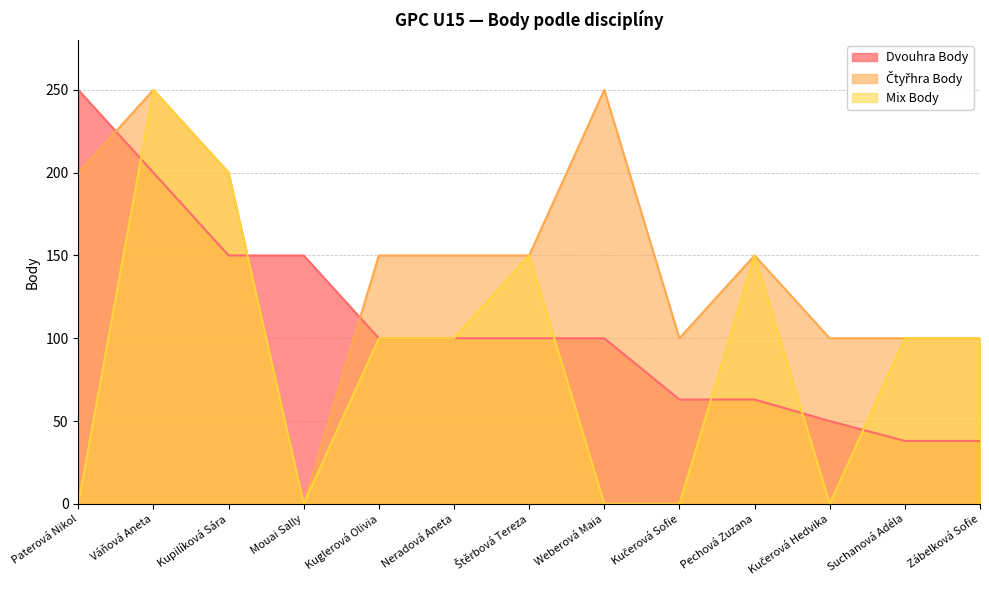

What is the sum of all Dvouhra Body values?

1402